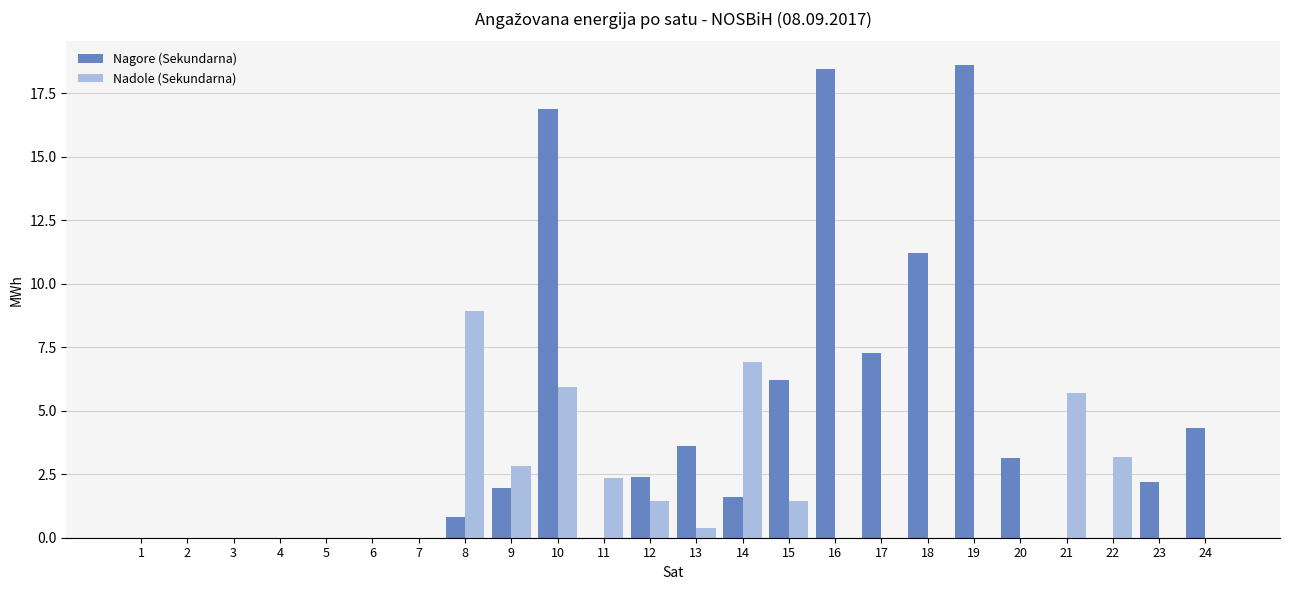

Between 5 and 10, which series saw the biggest shift?

Nagore (Sekundarna)